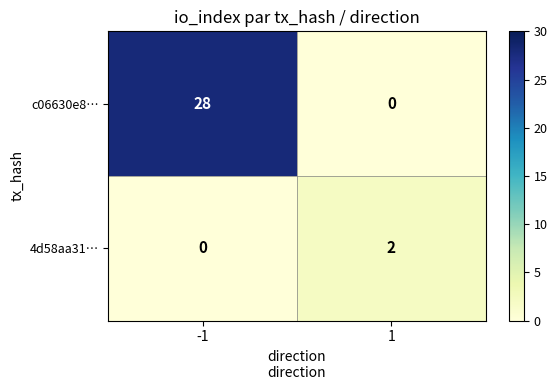

What is the maximum value shown in the chart?

28